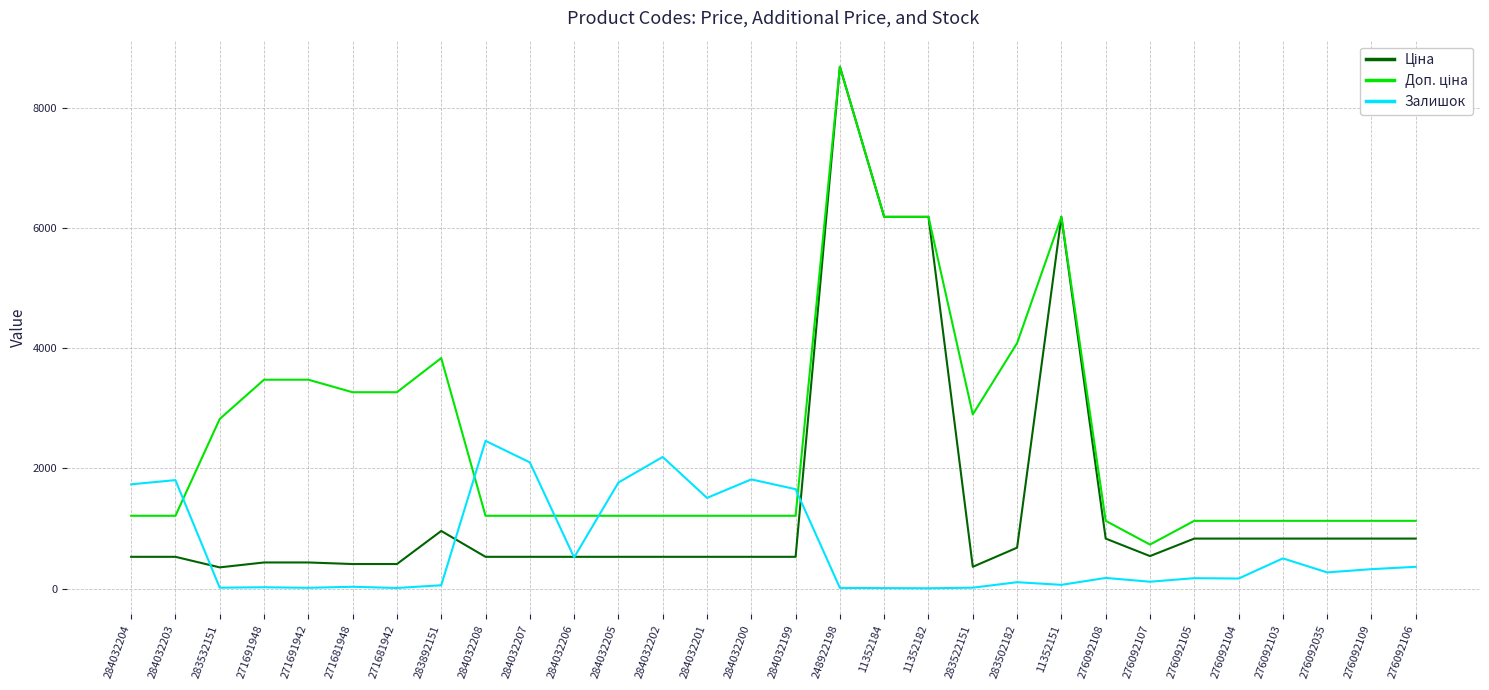

The Залишок series shows 10.0 at 271681942. True or false?

True